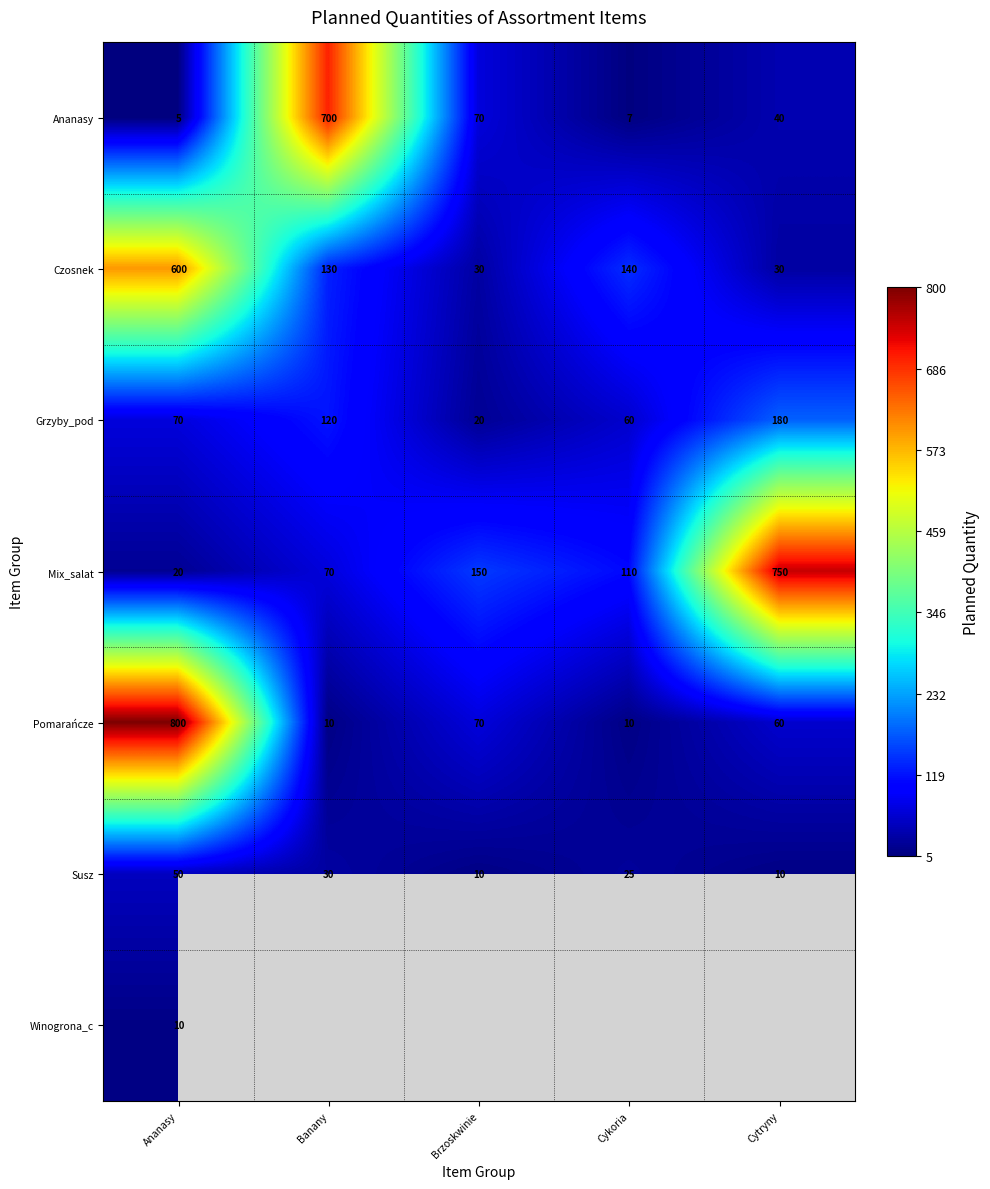

What is the difference between the second highest and minimum values in the Grzyby_pod series?

100